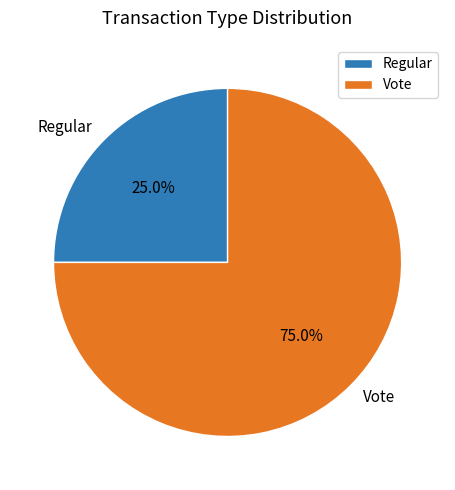

What percentage is the Regular slice, to the nearest percent?

25%